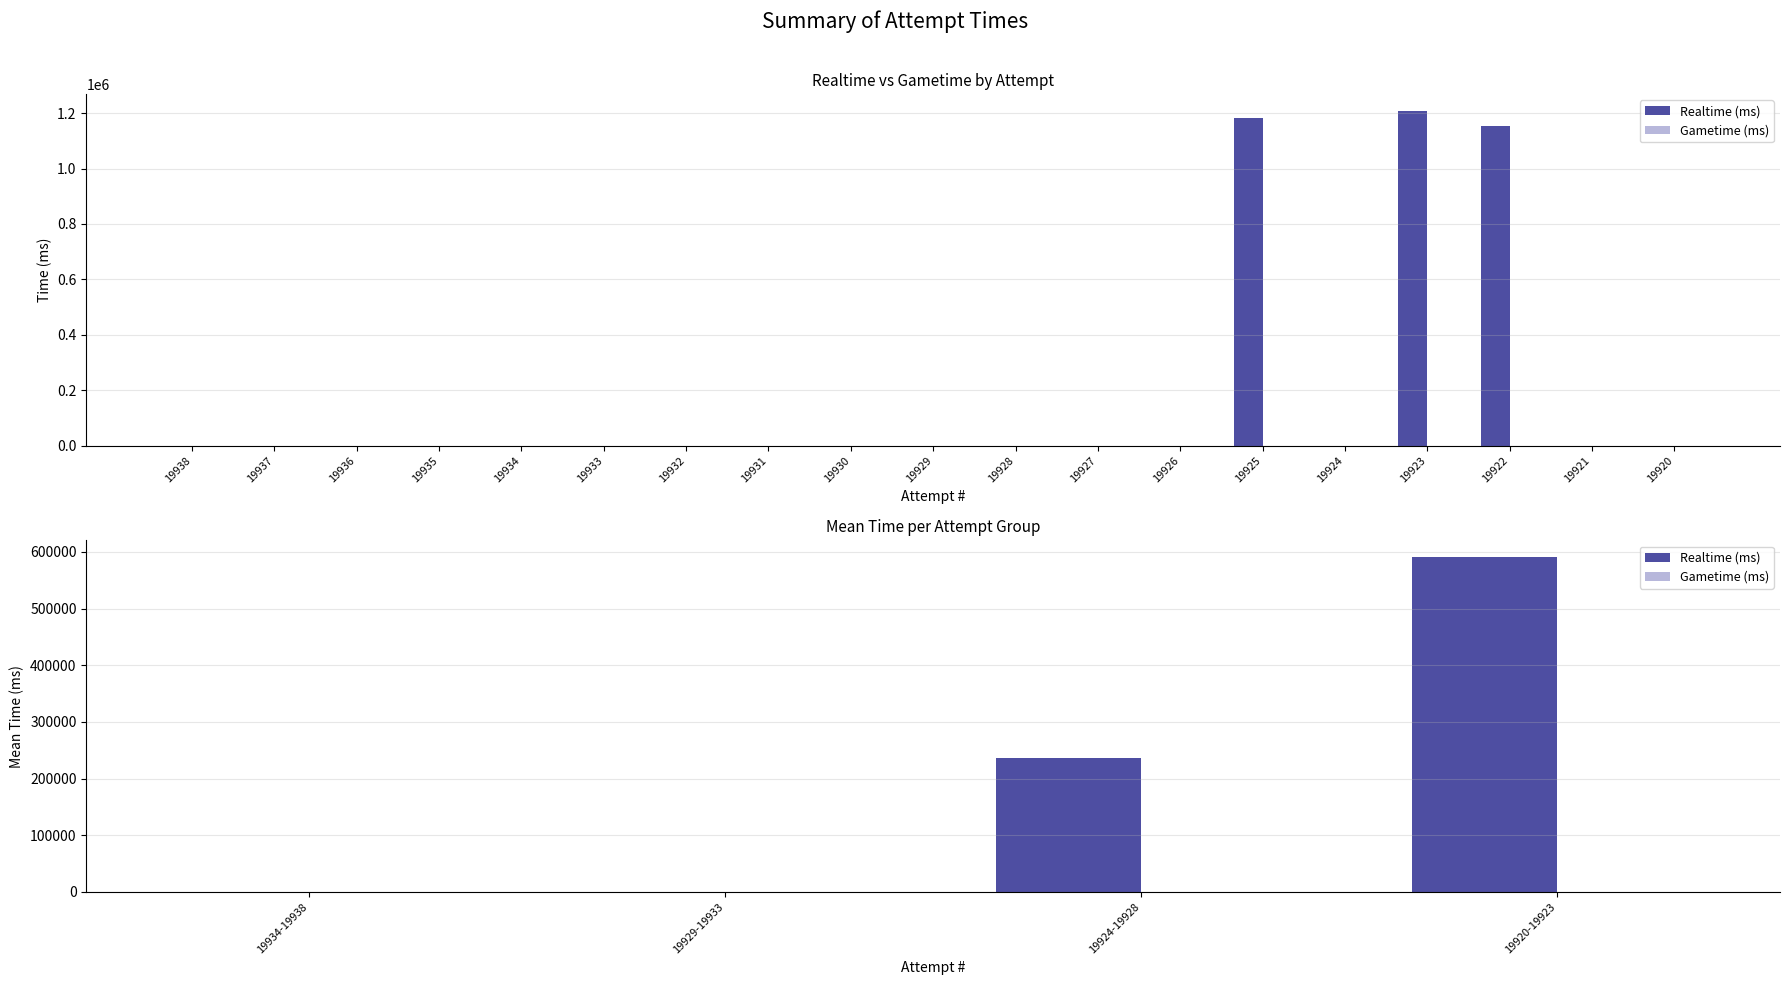

The Realtime (ms) series shows 315612.6 at 19934-19938. True or false?

False